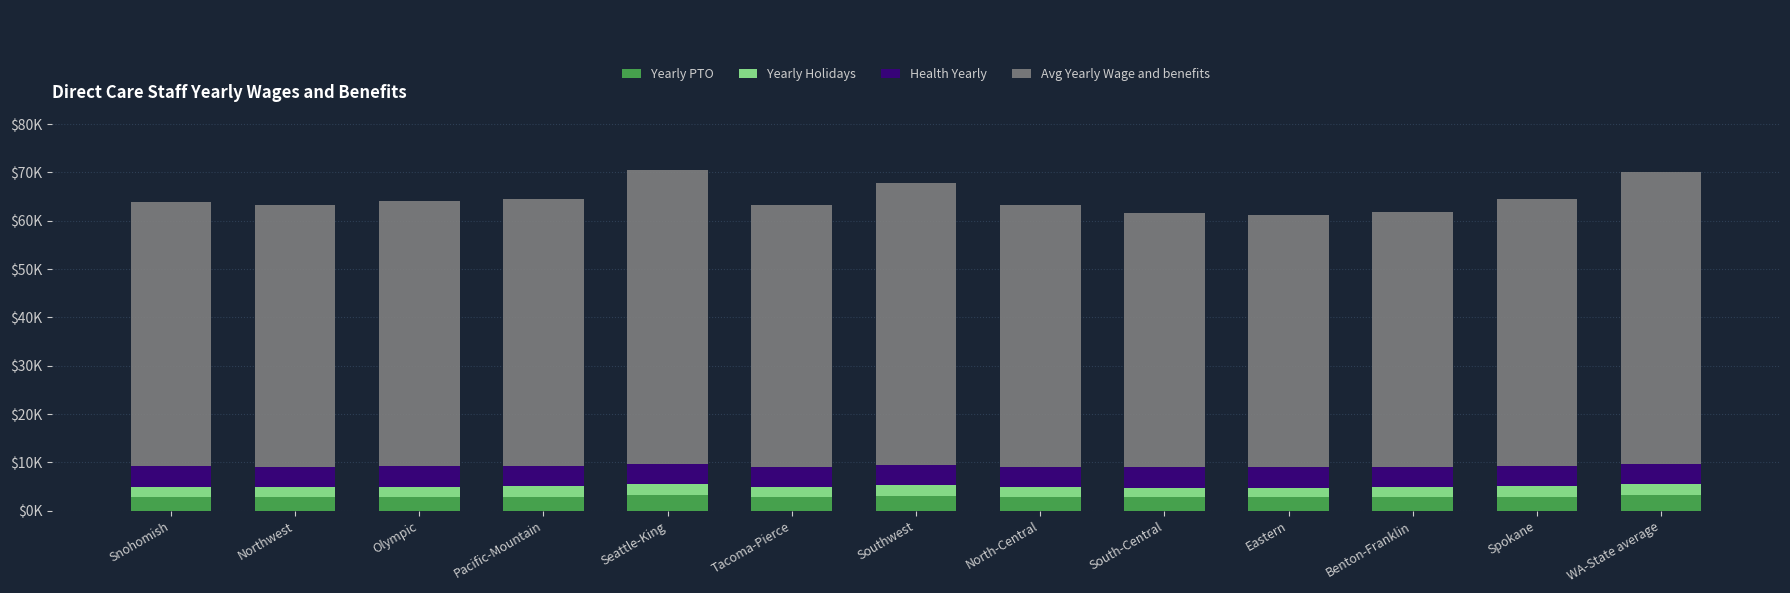

At Snohomish, list the series in order from largest to smallest.

Avg Yearly Wage and benefits, Health Yearly, Yearly PTO, Yearly Holidays